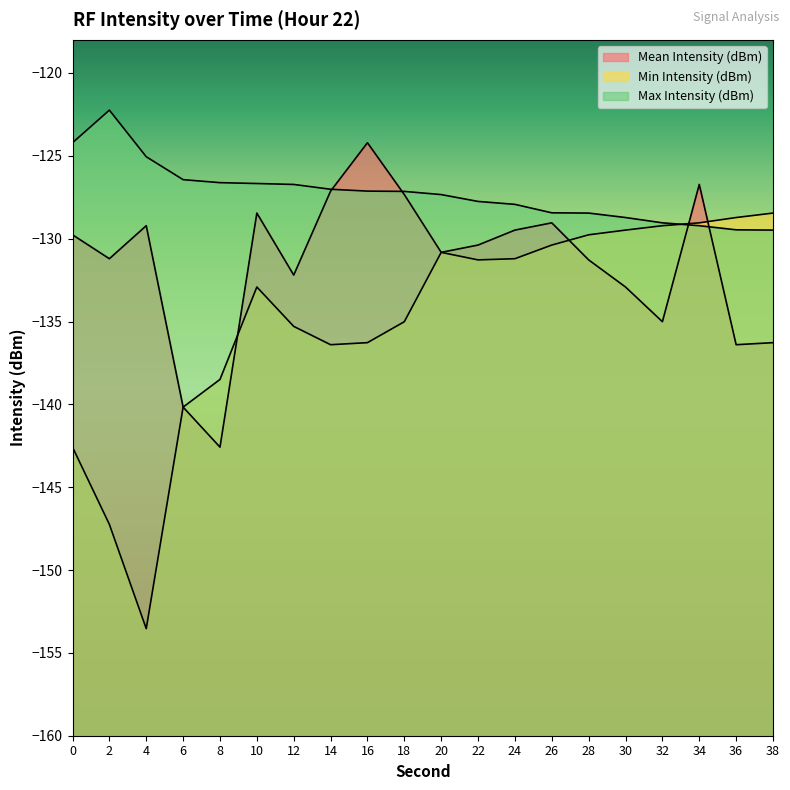

Reading right to left, list all the values displayed in this chart.

Mean Intensity (dBm): 38=-136.3	36=-136.4	34=-126.7	32=-135.0	30=-132.9	28=-131.3	26=-129.0	24=-129.5	22=-130.4	20=-130.8	18=-127.3	16=-124.2	14=-127.1	12=-132.2	10=-128.5	8=-142.6	6=-140.2	4=-129.2	2=-131.2	0=-129.8
Min Intensity (dBm): 38=-128.5	36=-128.7	34=-129.0	32=-129.2	30=-129.5	28=-129.8	26=-130.4	24=-131.2	22=-131.3	20=-130.8	18=-135.0	16=-136.3	14=-136.4	12=-135.3	10=-132.9	8=-138.5	6=-140.2	4=-153.5	2=-147.2	0=-142.6
Max Intensity (dBm): 38=-129.5	36=-129.5	34=-129.2	32=-129.0	30=-128.7	28=-128.5	26=-128.4	24=-127.9	22=-127.8	20=-127.3	18=-127.1	16=-127.1	14=-127.0	12=-126.7	10=-126.7	8=-126.6	6=-126.4	4=-125.1	2=-122.2	0=-124.2